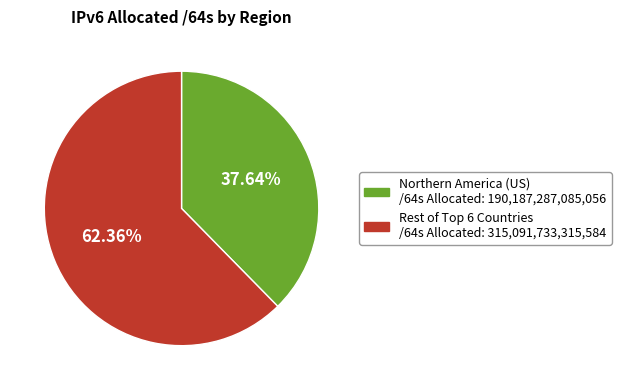

How many slices are in this pie chart?

2